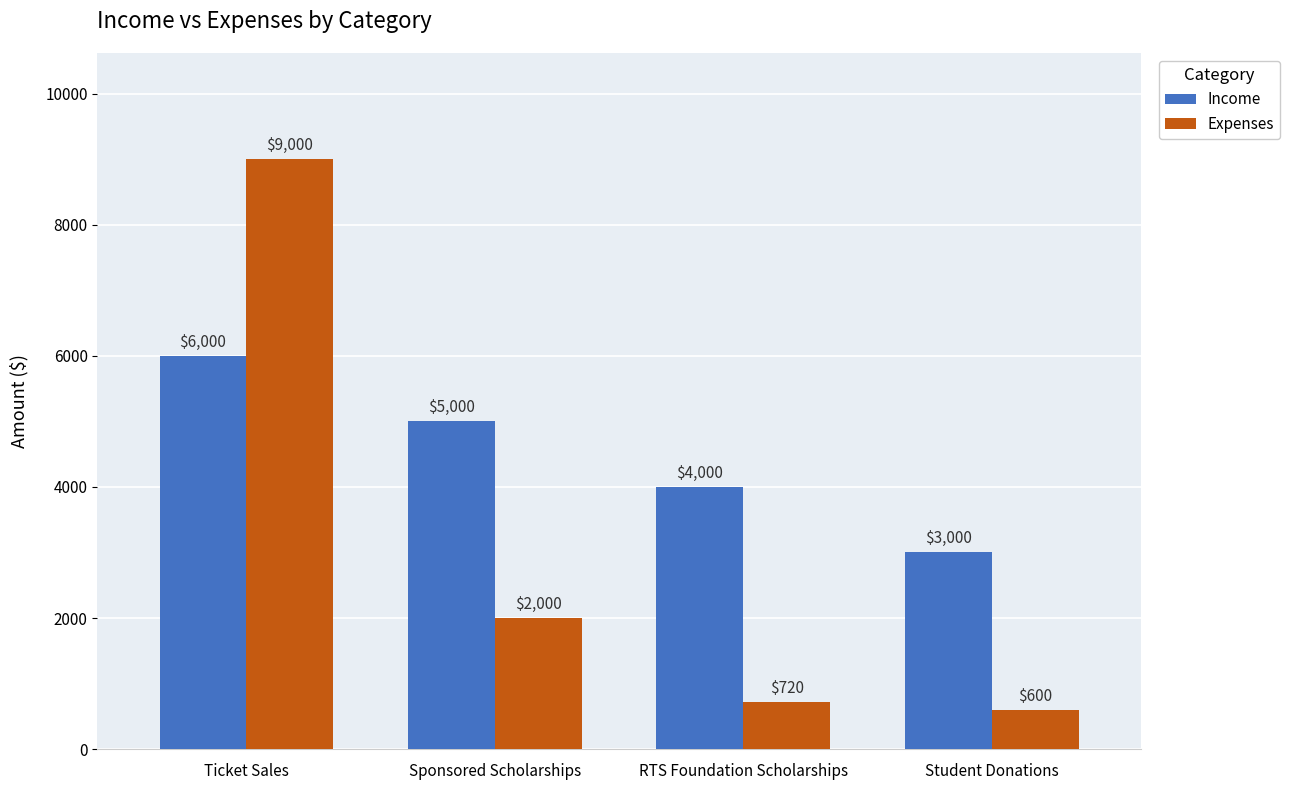

What is the average value of the Income series?

4500